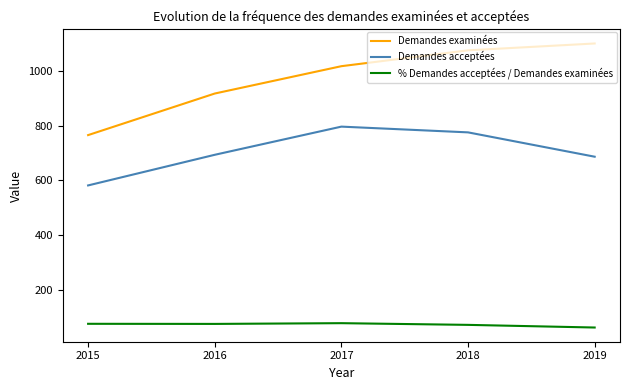

List the series in order of their overall mean, highest first.

Demandes examinées, Demandes acceptées, % Demandes acceptées / Demandes examinées